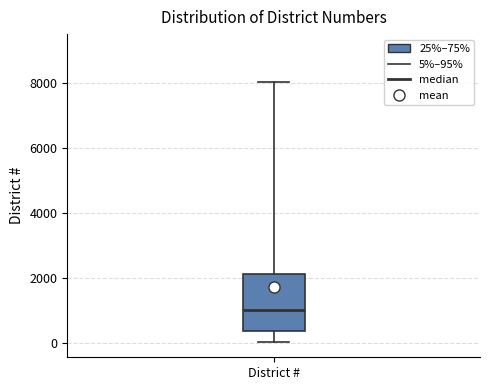

Read this box plot against the y-axis: the position of the median line, the range covered by the box, and the ends of both whiskers. The values are not printed on the chart, so give them approximately, as read against the axis.

median 1000, box 400 to 2200, whiskers 0 to 8000